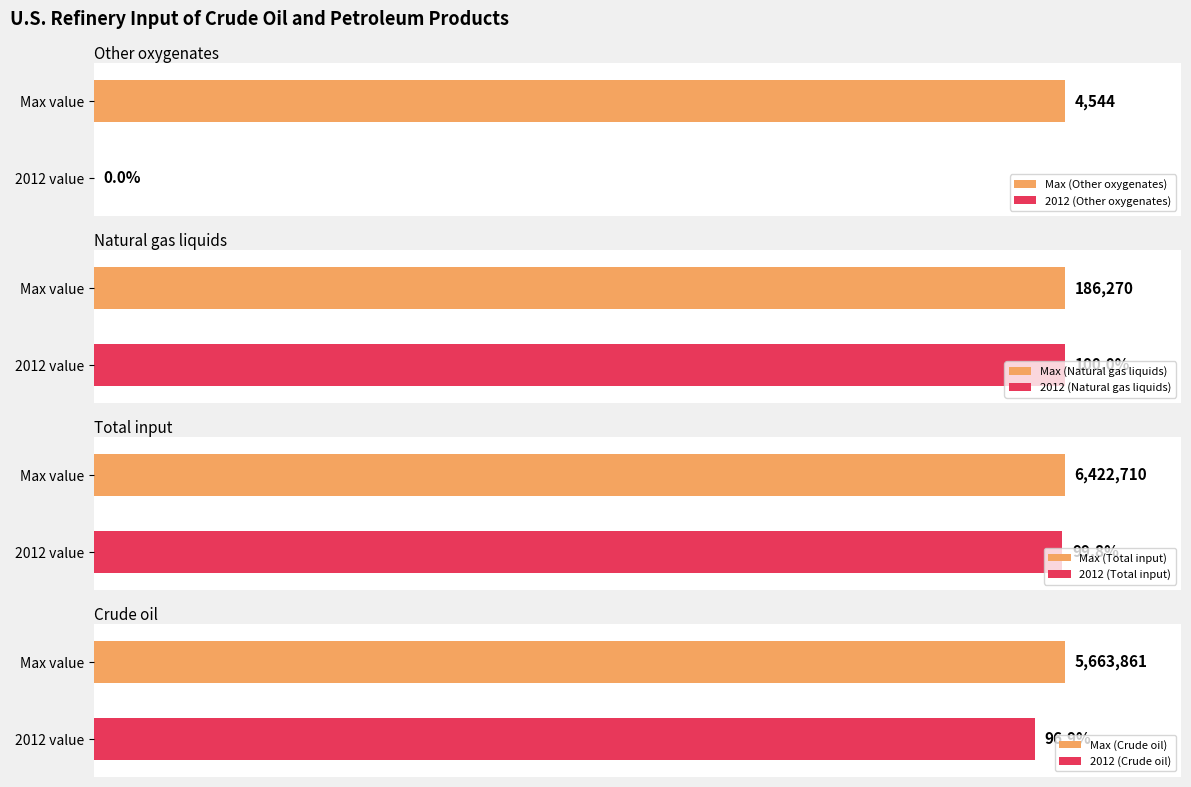

Which series has the widest spread of values?

Total input